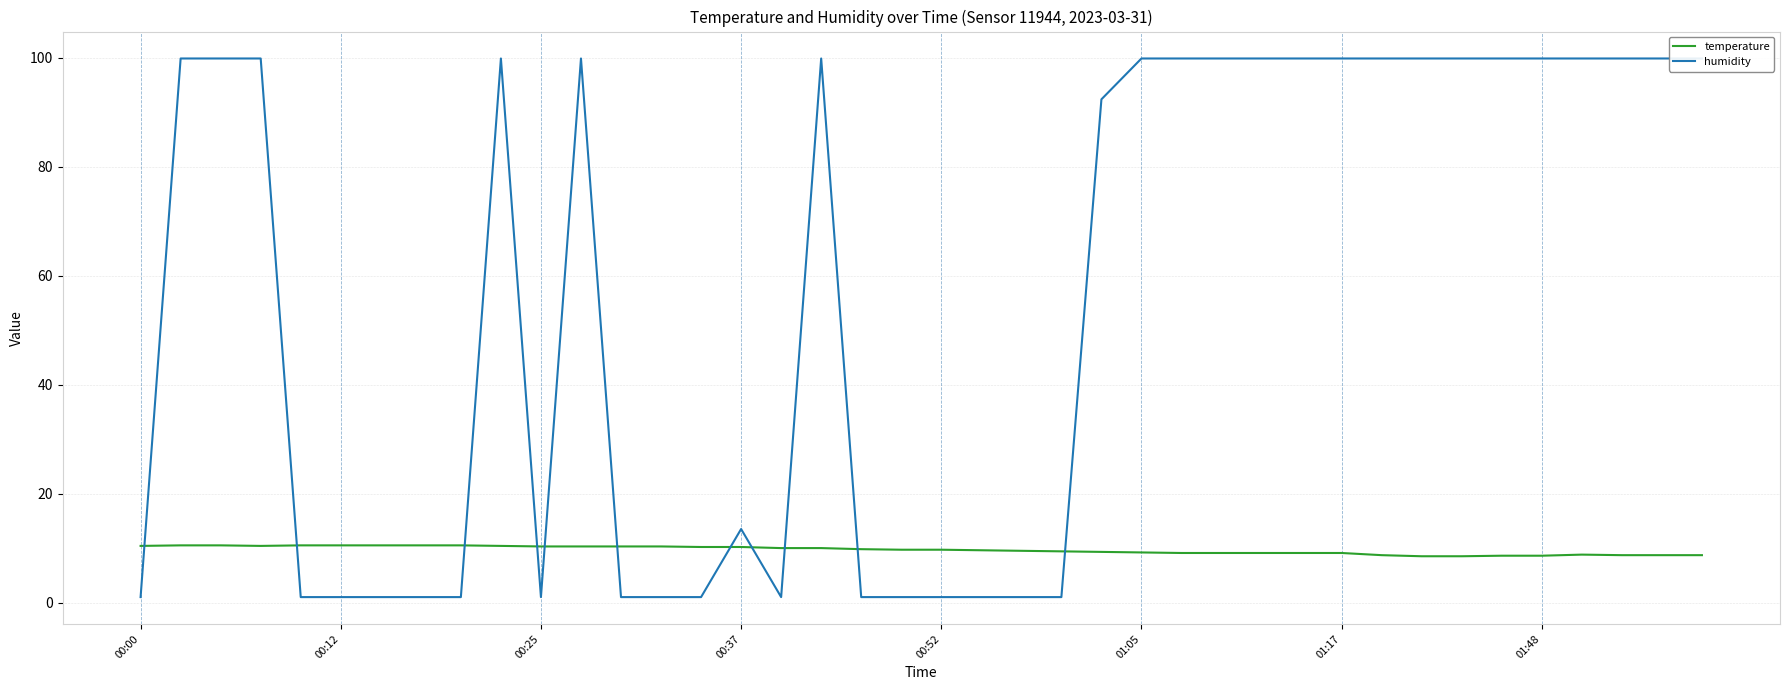

How many interior local peaks does the humidity series have?

4